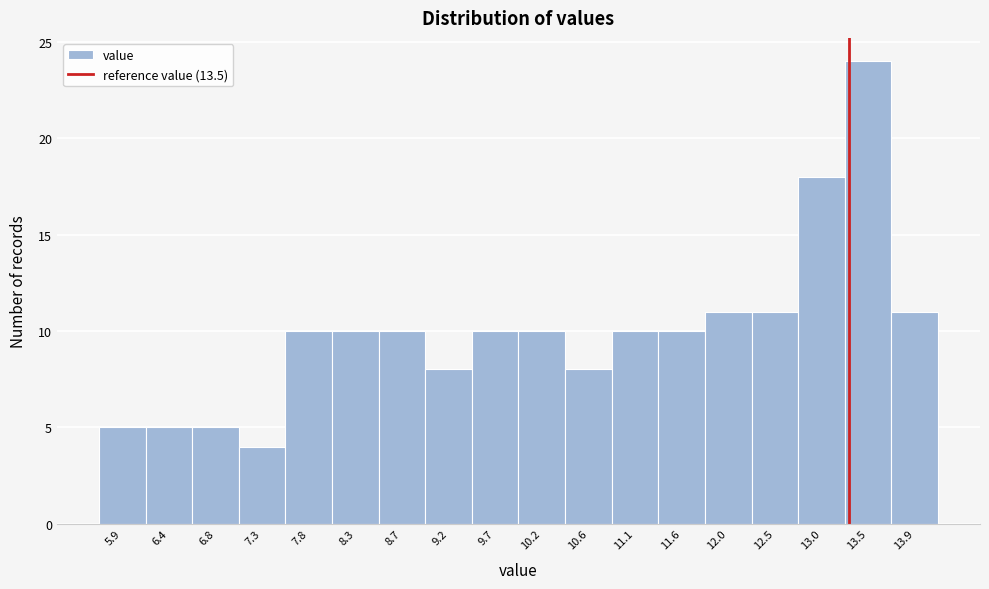

Reading right to left, extract all data points from this chart.

11	24	18	11	11	10	10	8	10	10	8	10	10	10	4	5	5	5